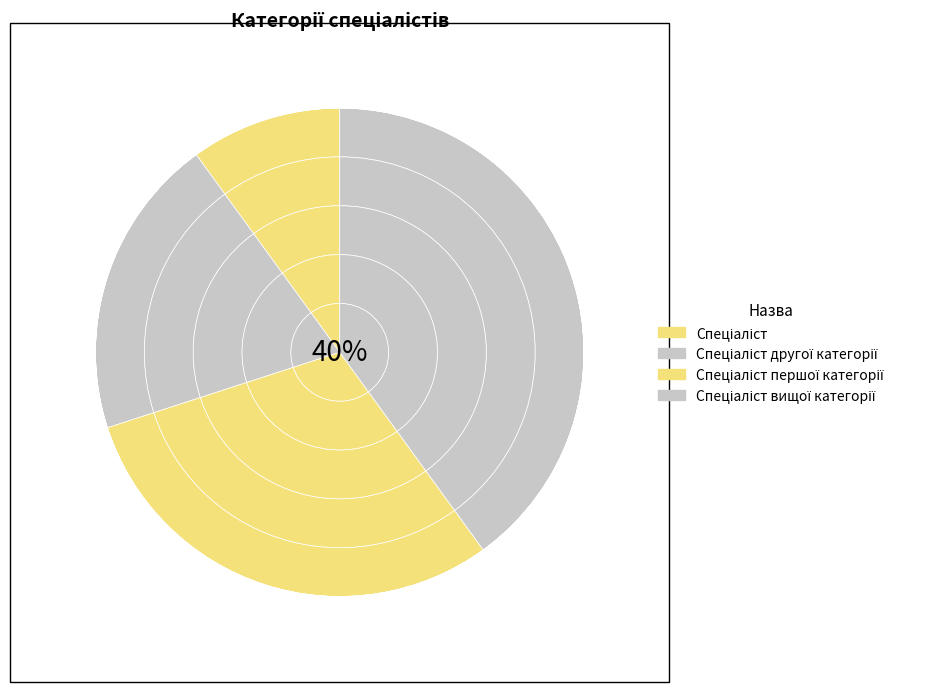

Is Спеціаліст другої категорії the majority of the pie?

No